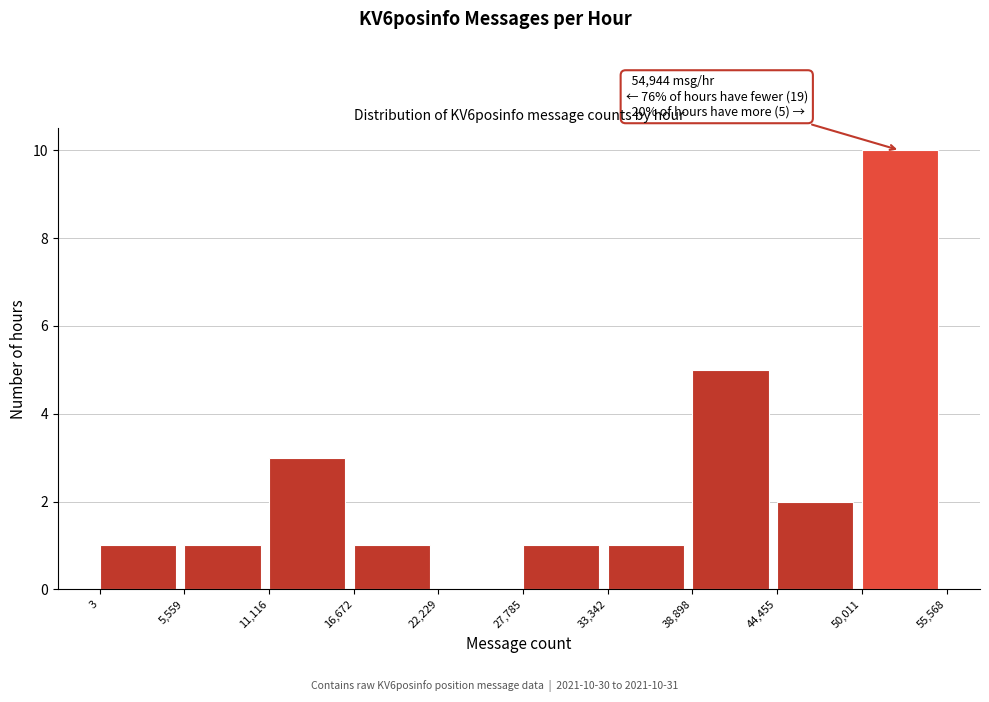

Over which range of the x-axis is the bar tallest?

50,011 to 55,568